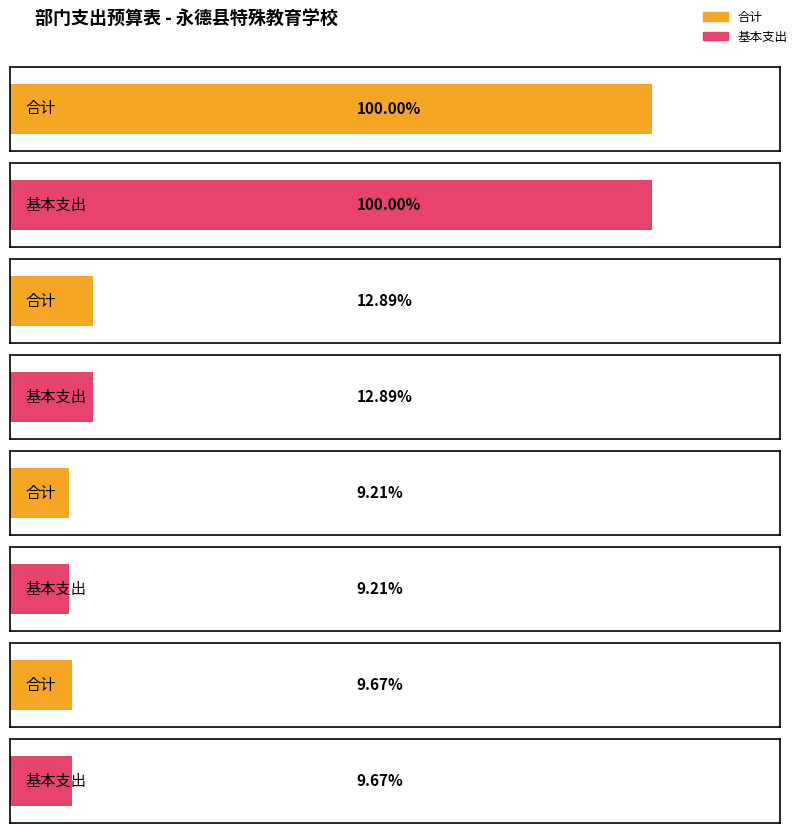

Which series has the largest total across all categories?

合计